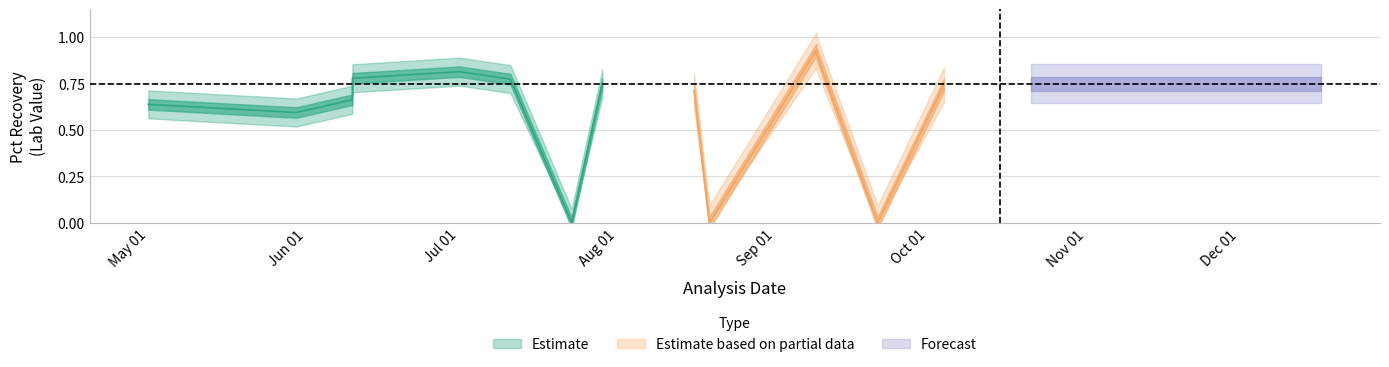

What is the value of the REPORTING LEVEL point at the 7th from the left?

0.1